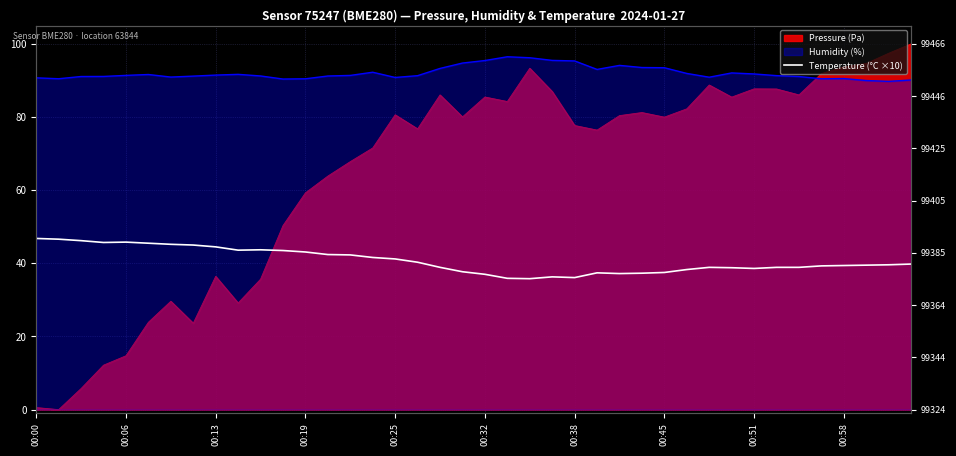

Between 15 and 36, which is larger?

15